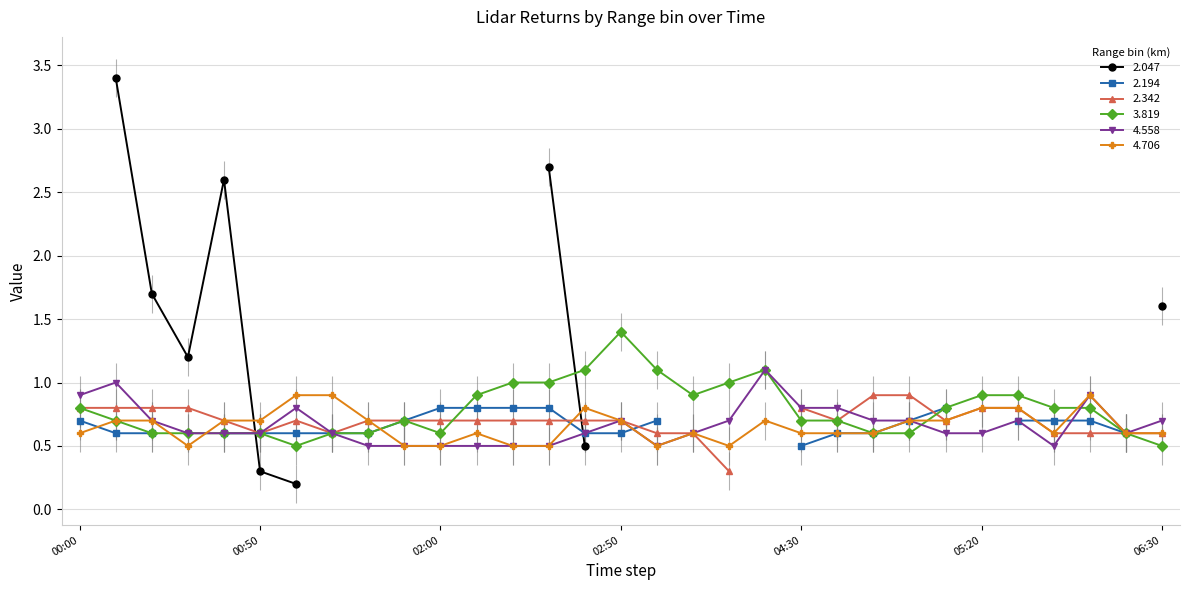

The value of 4.706 at 2018/01/13 01:30 is 0.8. True or false?

False